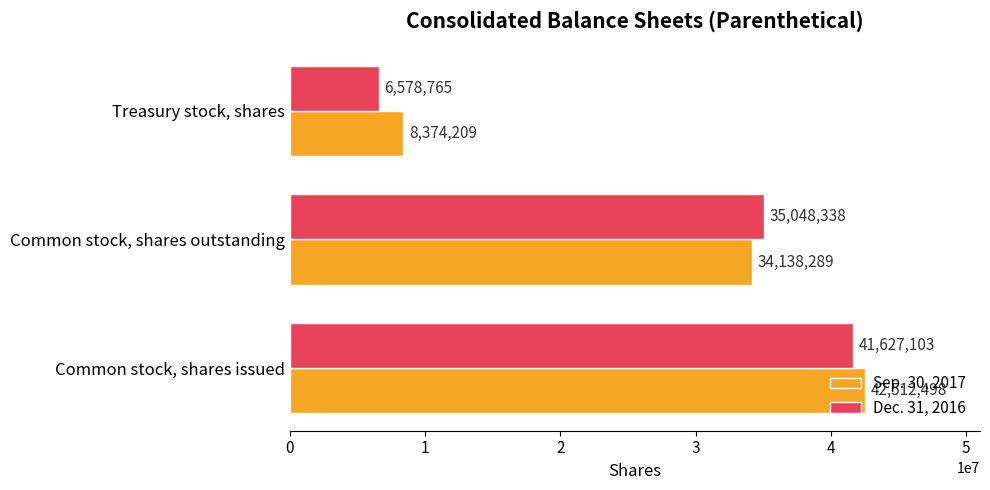

Rank the series by their maximum value, from lowest to highest.

Dec. 31, 2016, Sep. 30, 2017